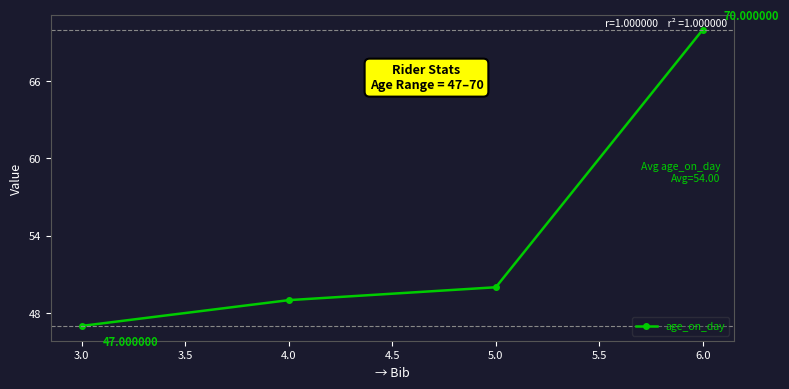

True or false: there are more than 2 points higher than both neighbors.

False